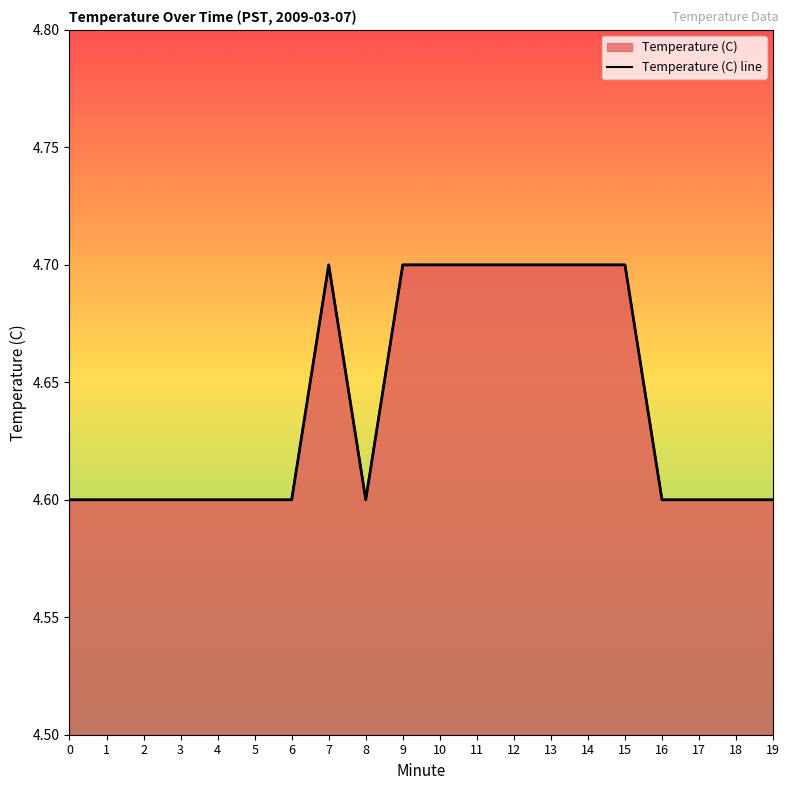

Rank the categories by value from lowest to highest.

0, 1, 2, 3, 4, 5, 6, 8, 16, 17, 18, 19, 7, 9, 10, 11, 12, 13, 14, 15